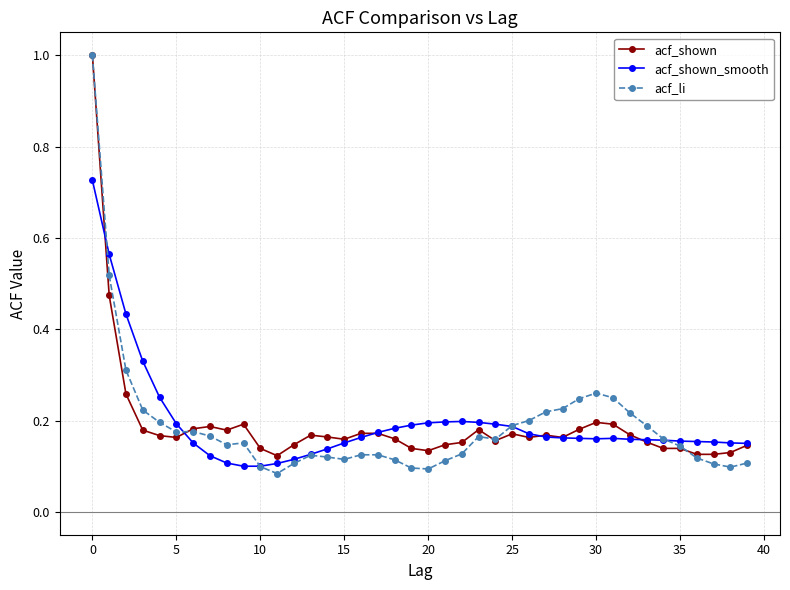

True or false: acf_shown and acf_shown_smooth cross at least once.

True